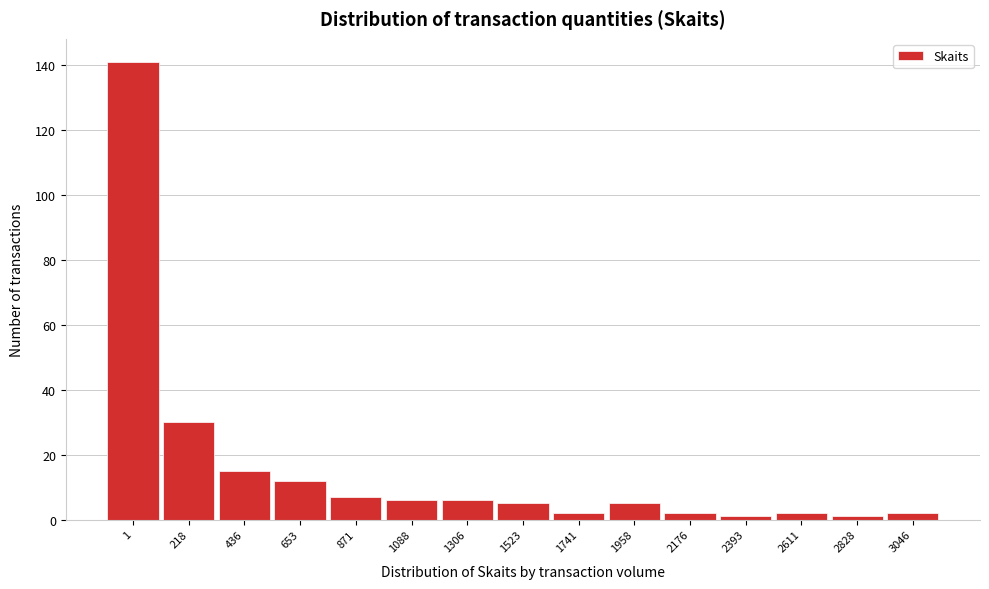

Reading left to right, list all the values displayed in this chart.

141	30	15	12	7	6	6	5	2	5	2	1	2	1	2